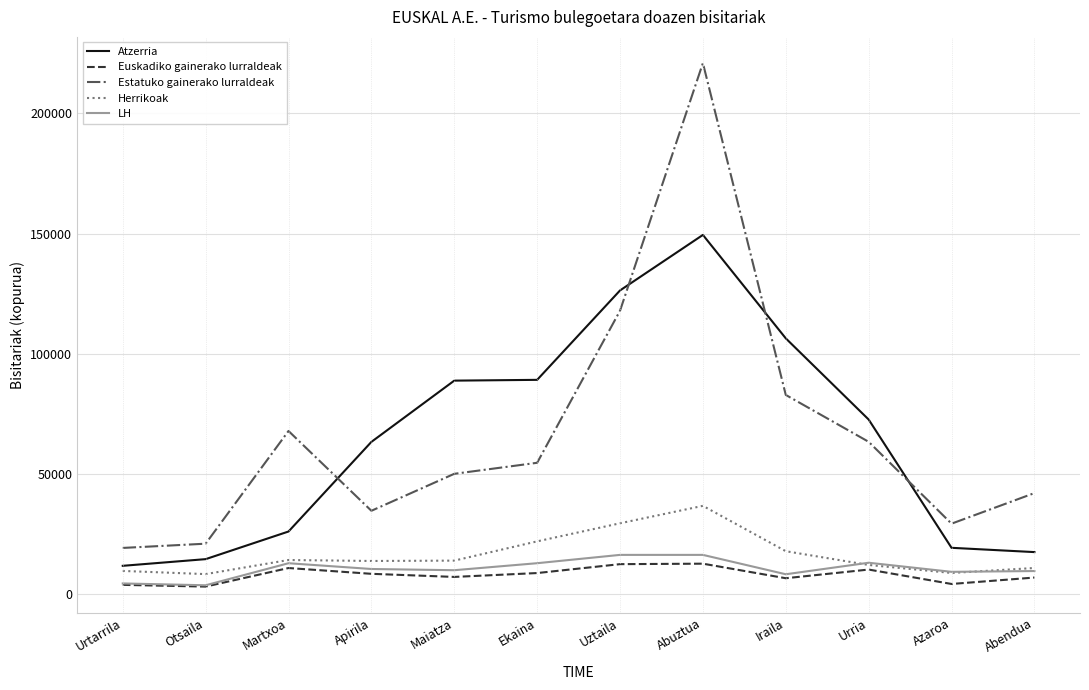

True or false: LH and Atzerria intersect in this chart.

False